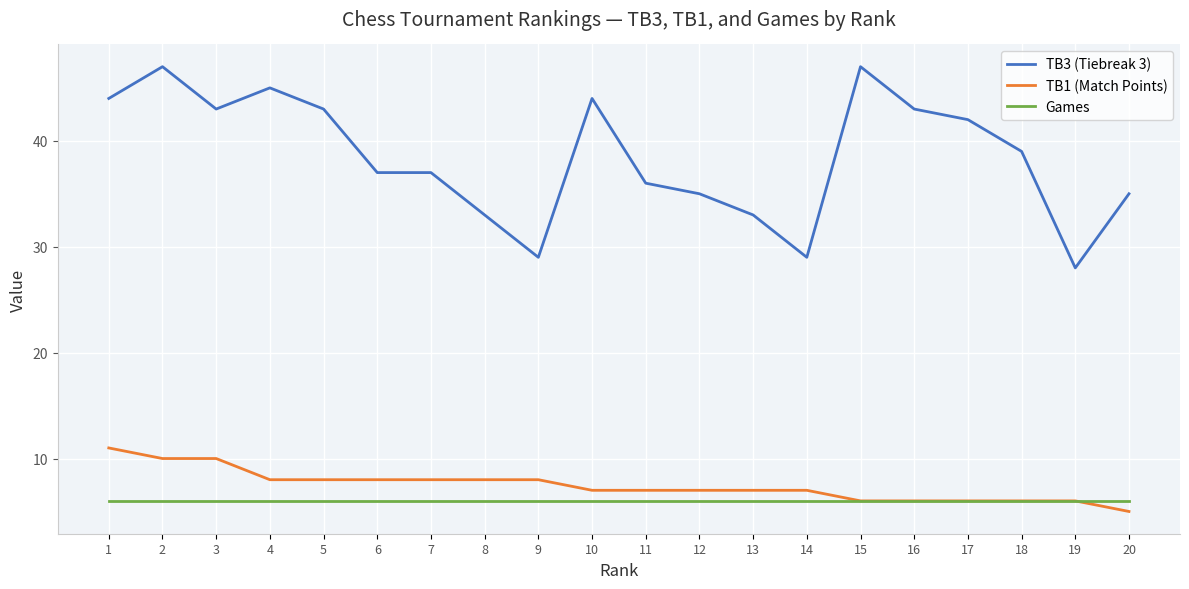

The TB3 (Tiebreak 3) series shows 15 at 16. True or false?

False